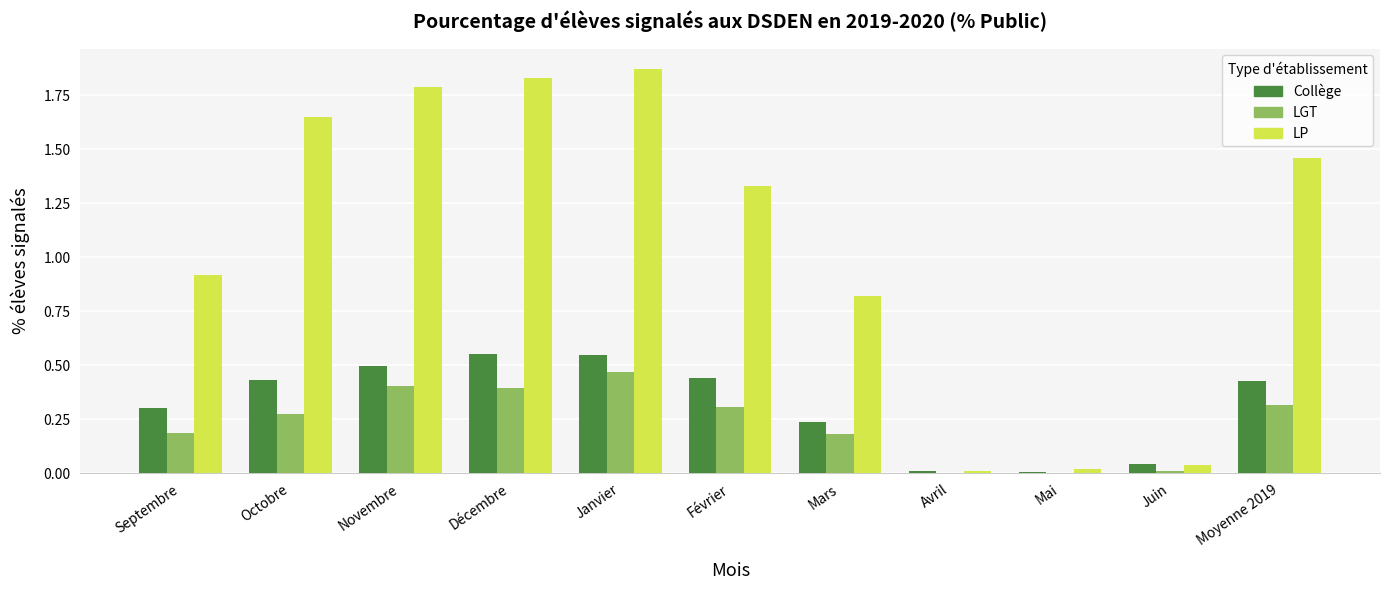

At which label does LGT reach its peak?

Janvier